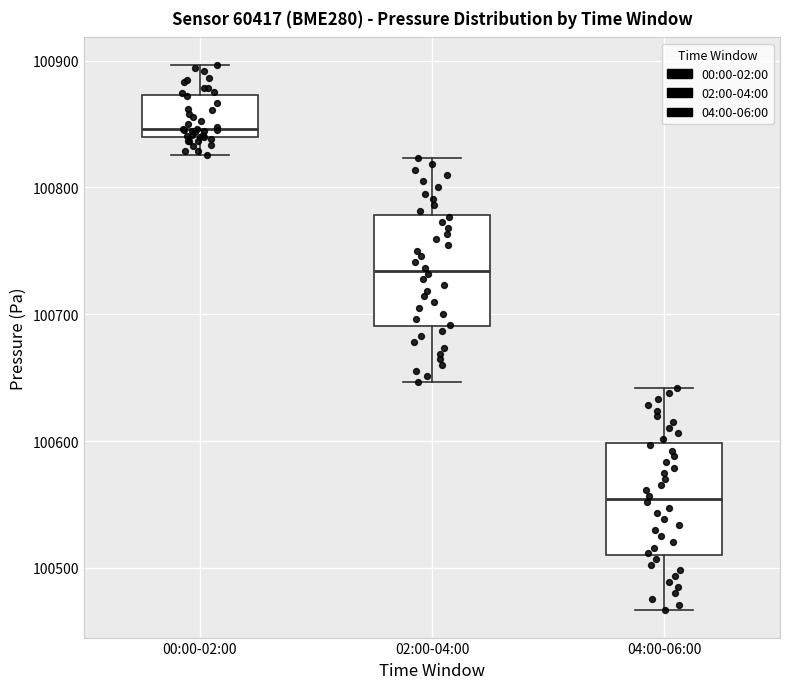

Where is the lower edge of the box for 00:00-02:00 on the y-axis? The values are not printed on the chart, so give them approximately, as read against the axis.

100840